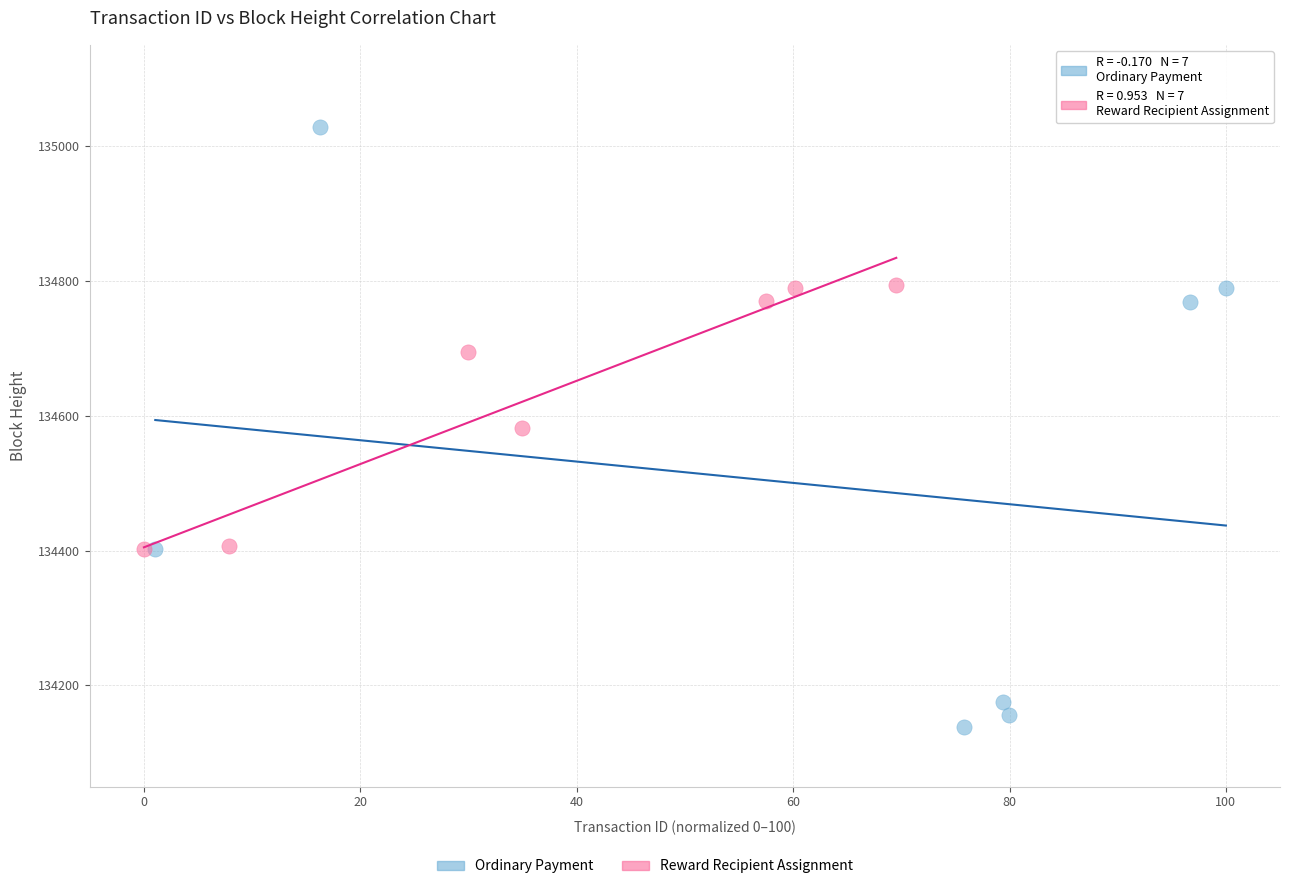

Which series has the largest Y range (max minus min)?

Ordinary Payment